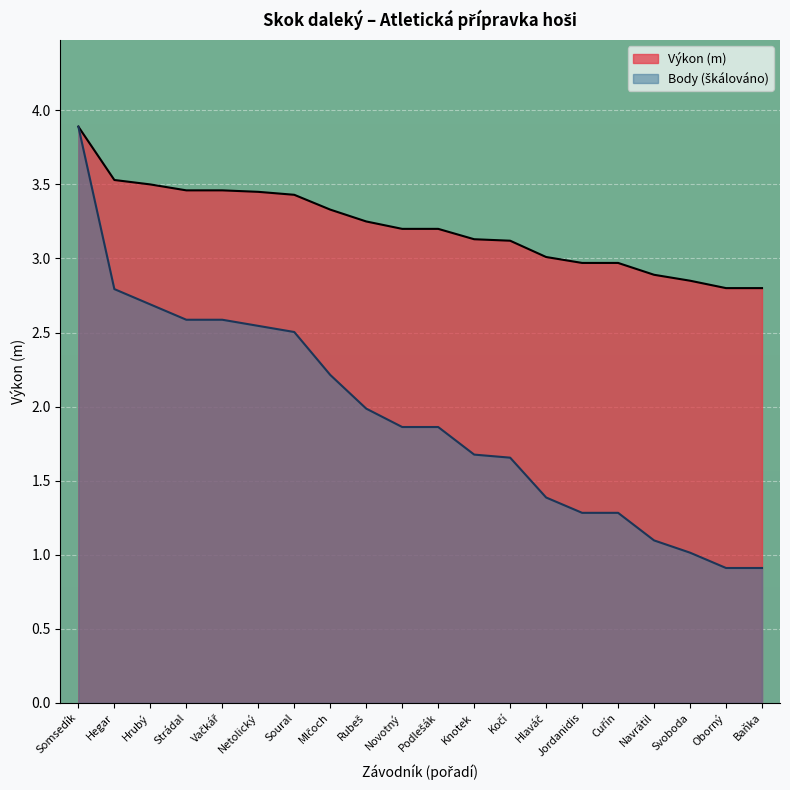

Is it true that Body equals 0.5 at Novotný?

False